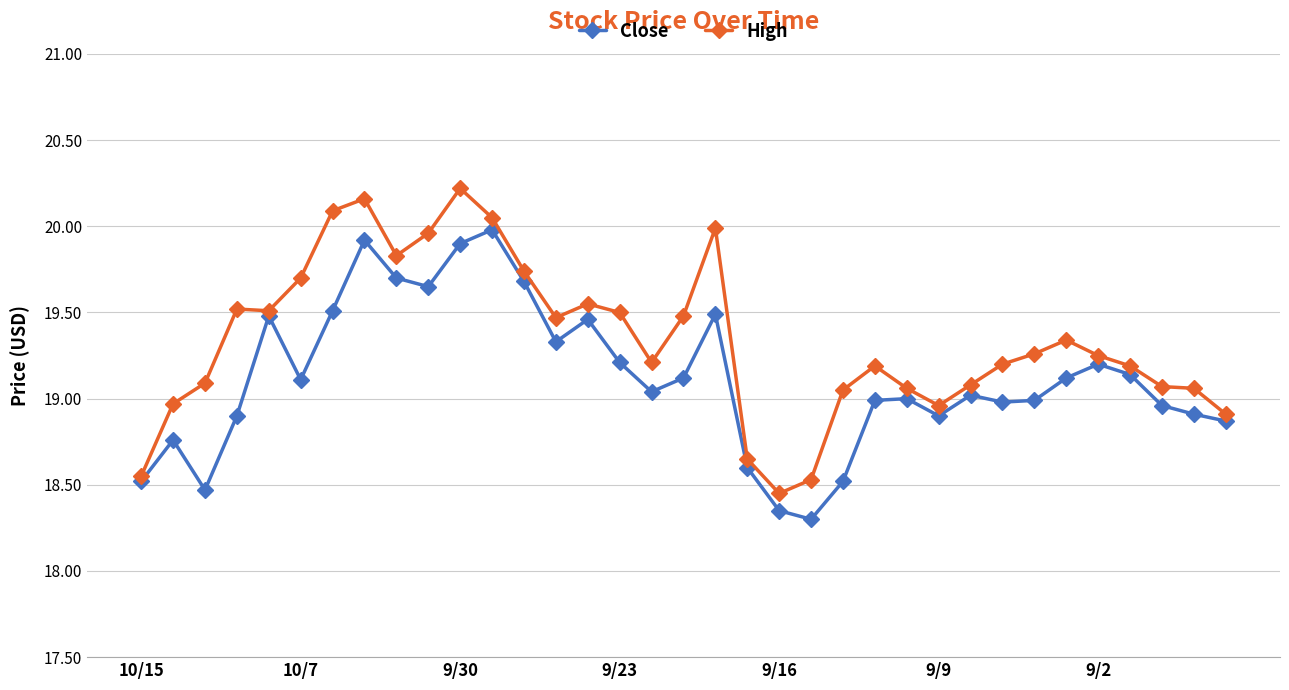

True or false: Close has more than 1 interior local peaks.

True